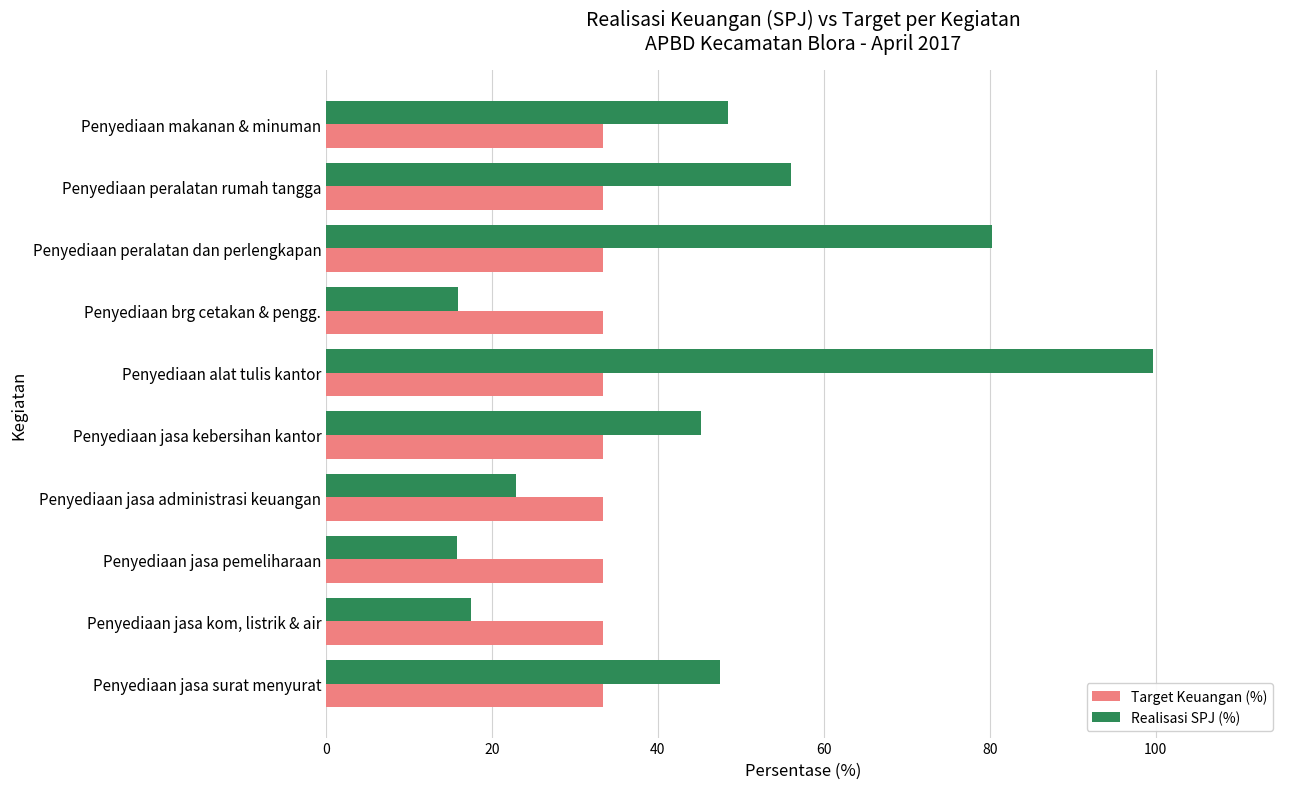

Rank the series by their average value, from lowest to highest.

Target Keuangan (%), Realisasi SPJ (%)